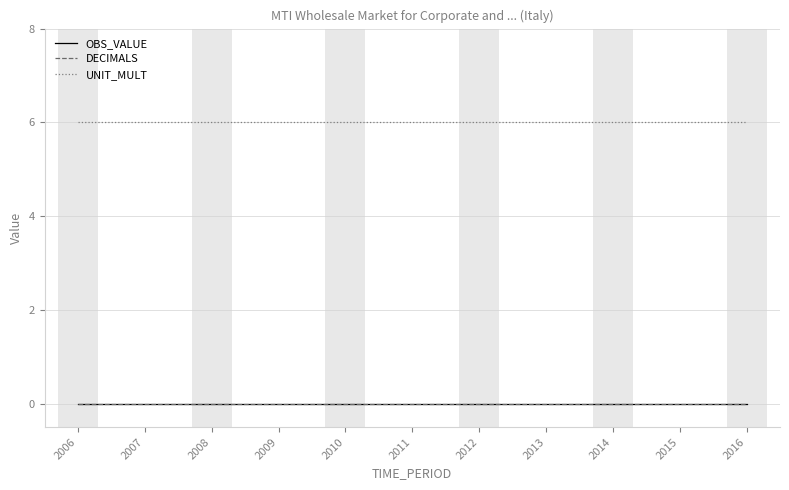

Is this an area chart (filled region under the line)?

No